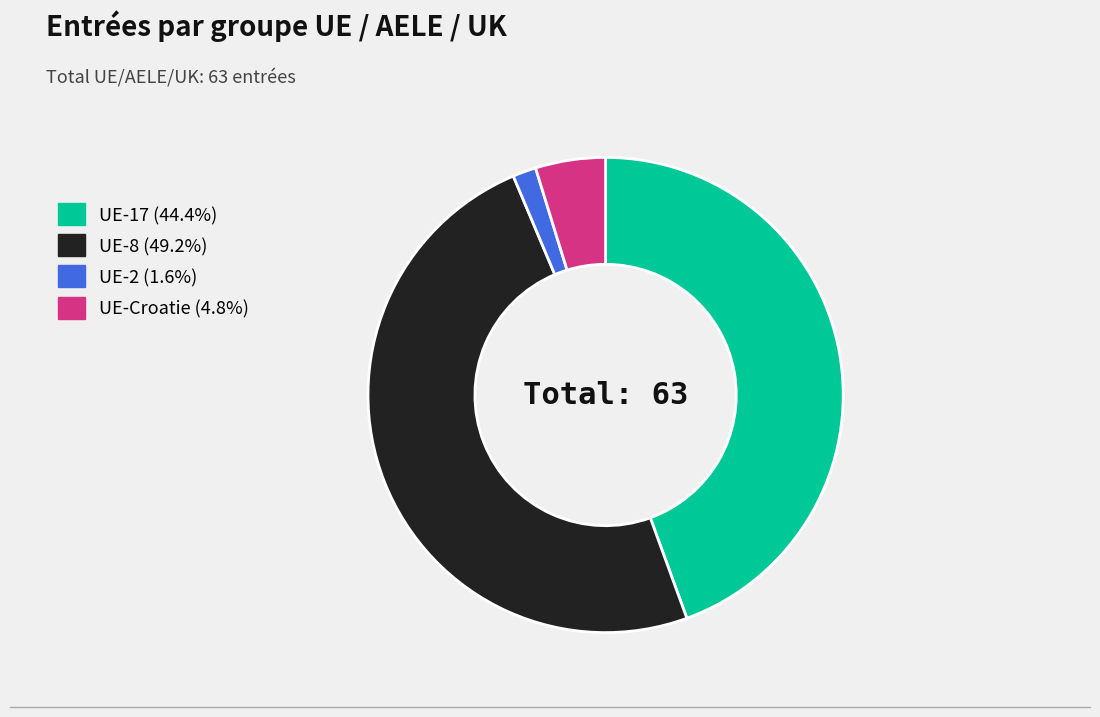

Which slice is the largest?

UE-8